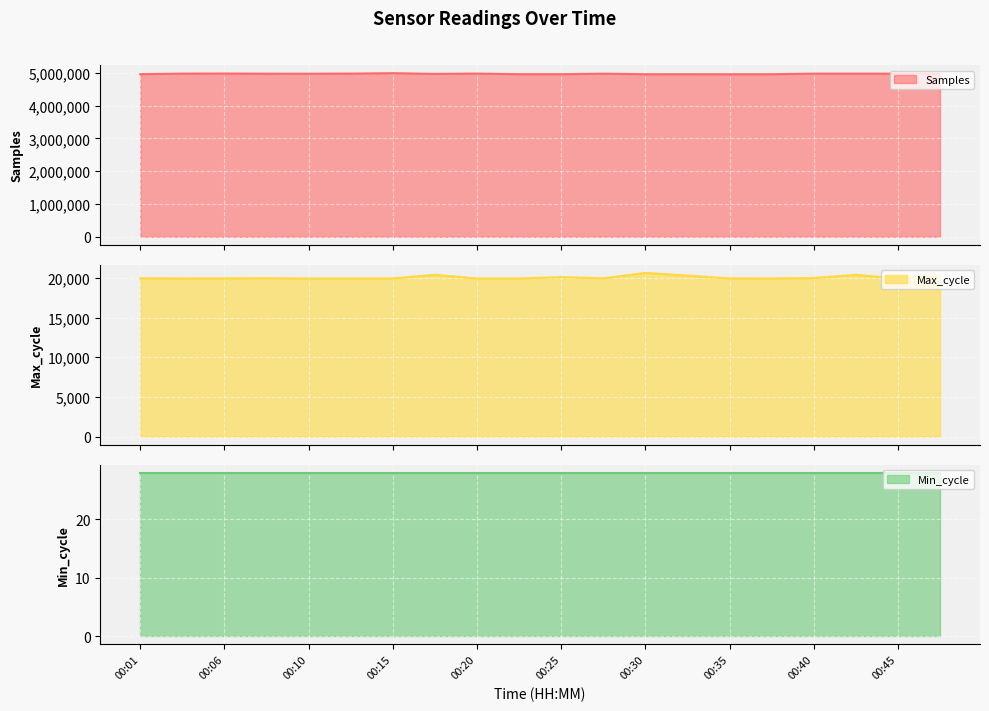

What is the difference between the second highest and second lowest values in the Max_cycle series?

471